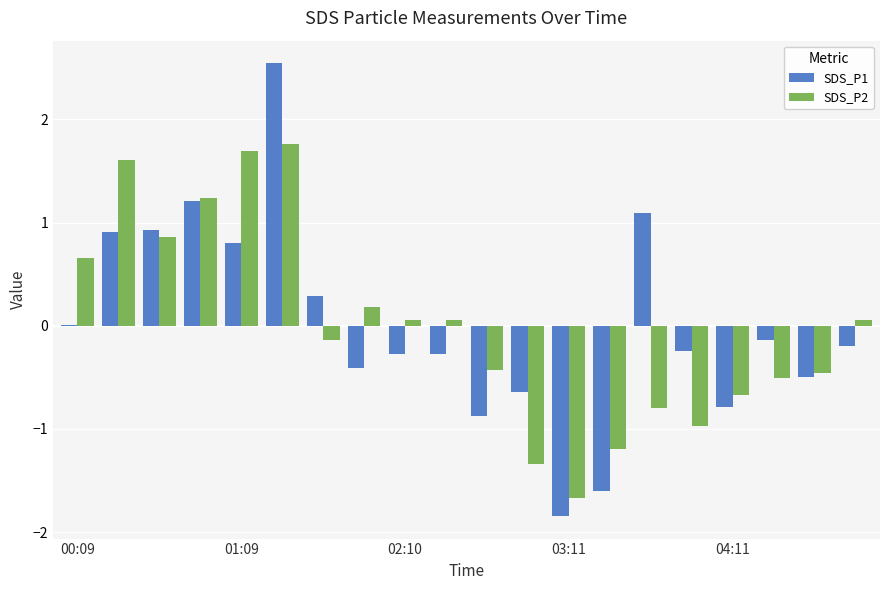

What is the greatest value displayed?

2.5